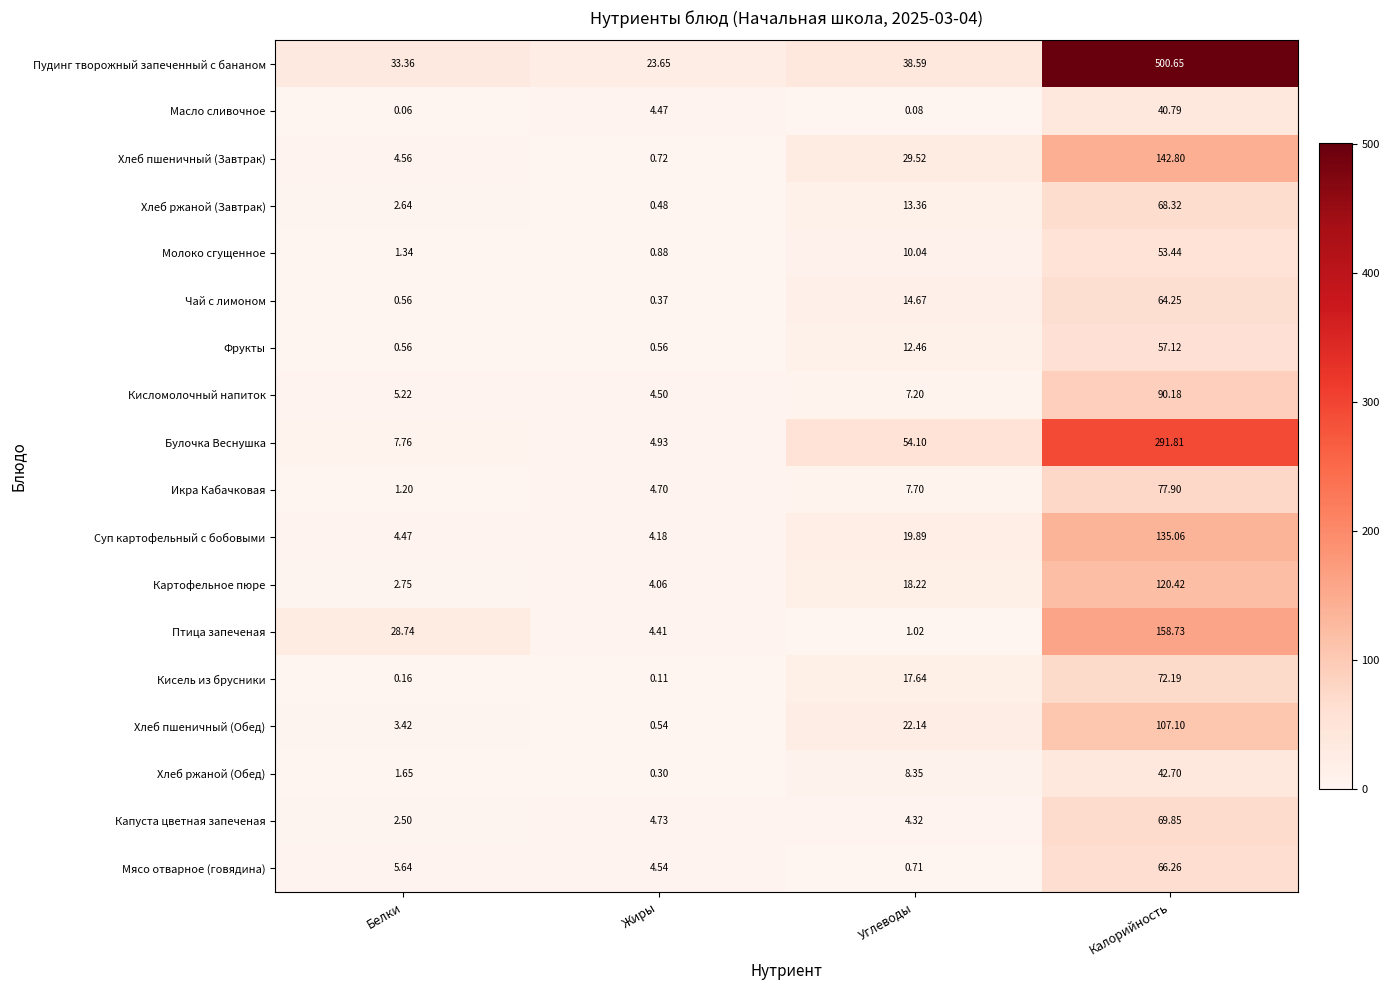

At which category does the chart reach its minimum across all series?

Белки